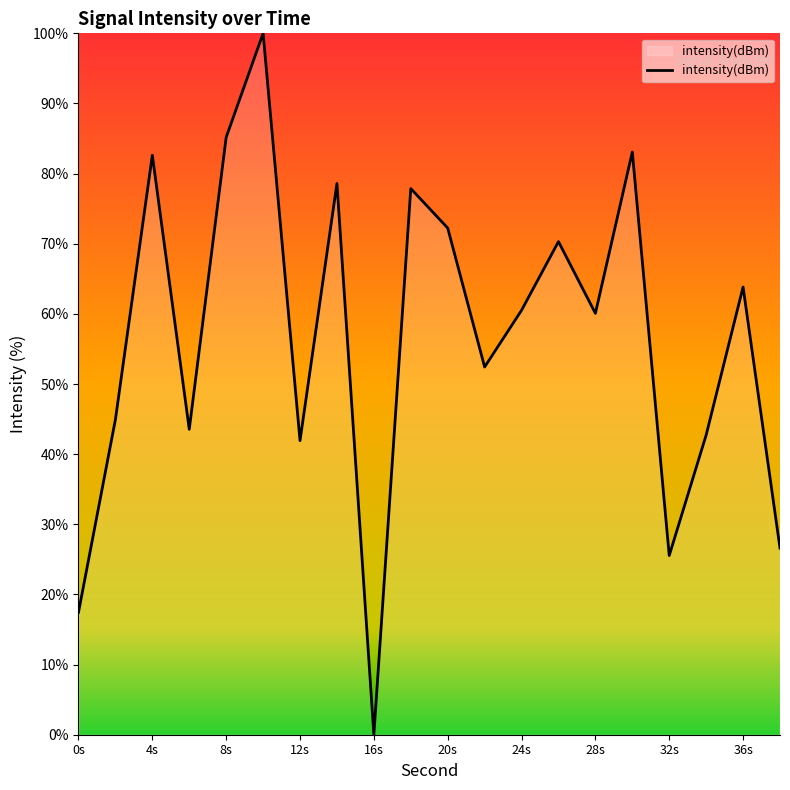

What is the maximum value shown in the chart?

100.0